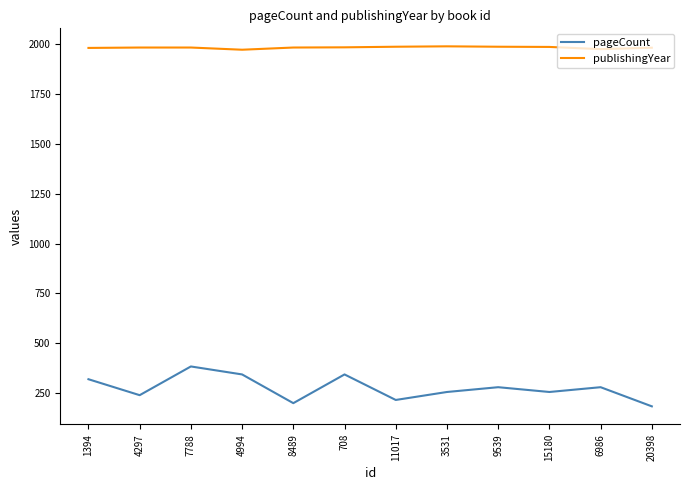

How many lines are shown in the chart?

2